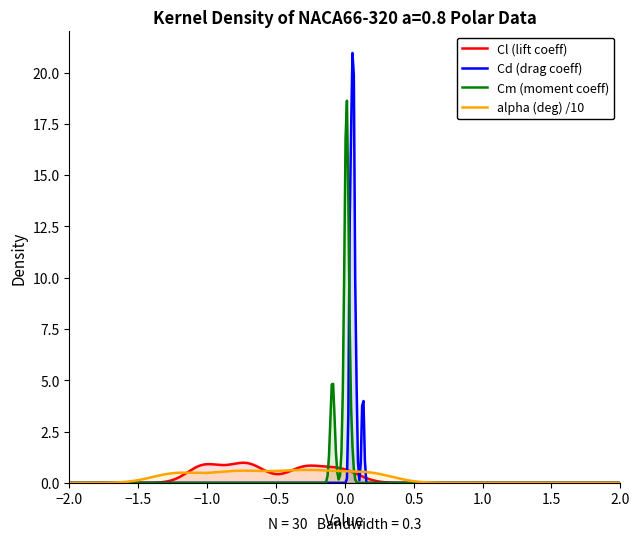

How many data points in alpha are above -4?

13